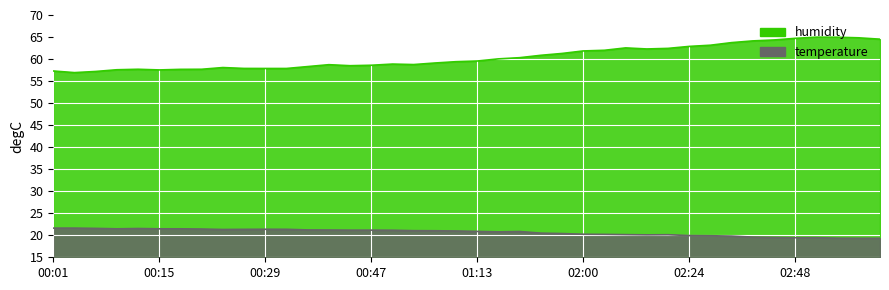

Which series has the widest spread of values?

humidity